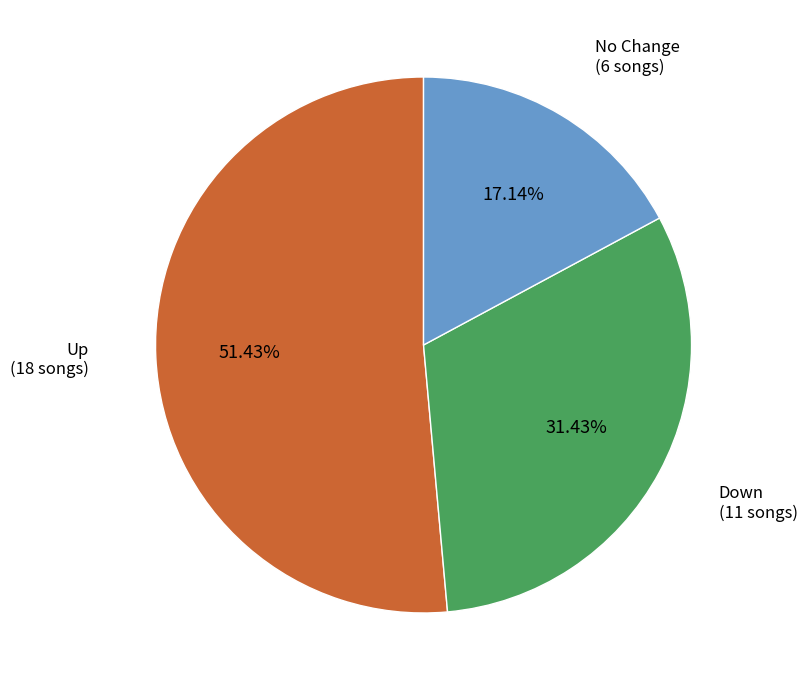

Does any single category account for the majority?

Yes